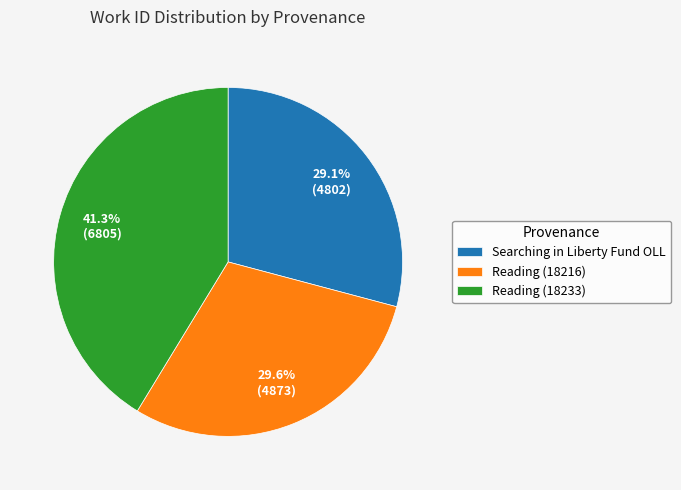

Does any single category account for the majority?

No